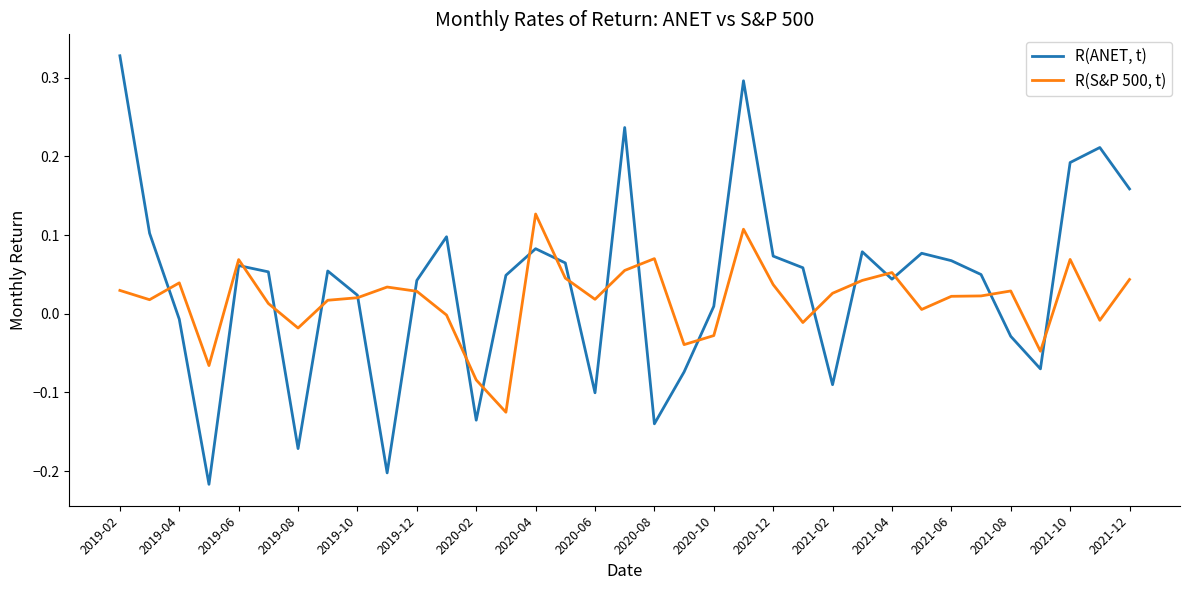

Which series has the widest spread of values?

R(ANET, t)